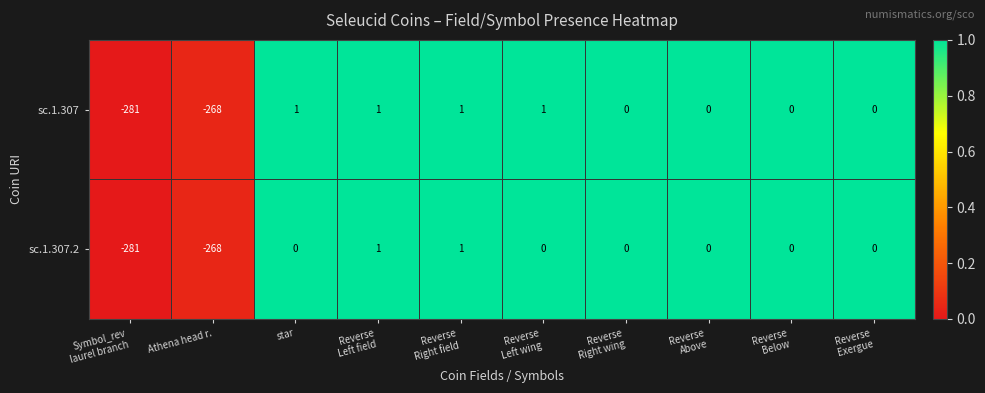

Is it true that sc.1.307.2 equals 116 at star?

False